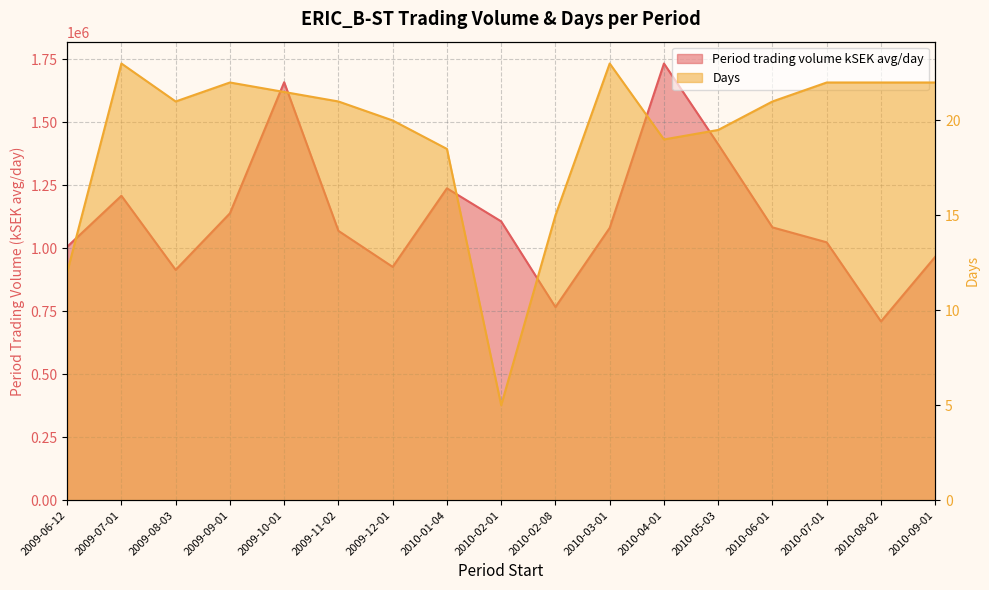

List the series in order of their peak value, lowest first.

Days, Period trading volume kSEK avg/day